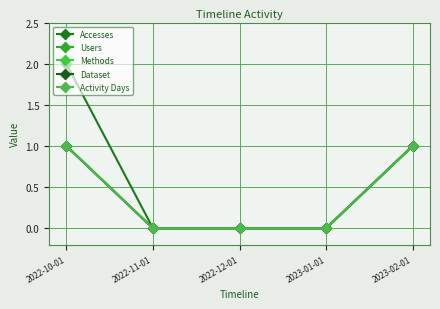

Is this an area chart (filled region under the line)?

No